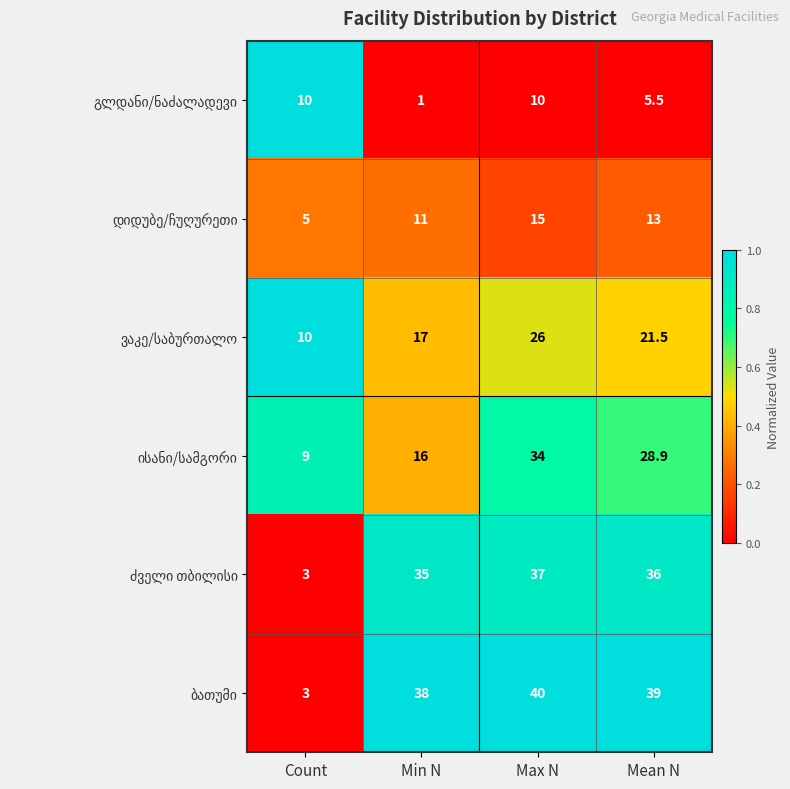

What is the spread (max minus min) of values at Count?

7.0